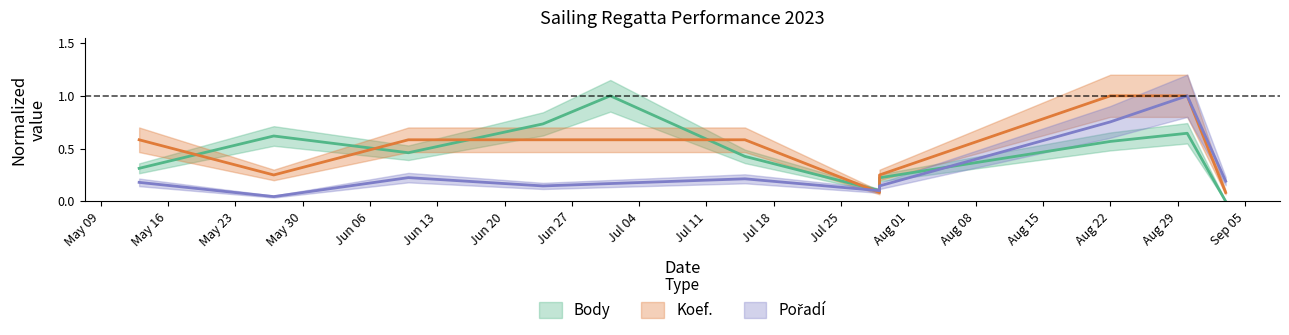

How many lines are shown in the chart?

3